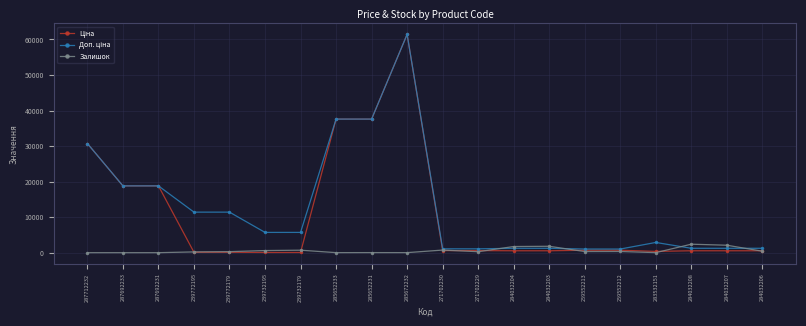

At how many categories does at least one series exceed 34731?

3